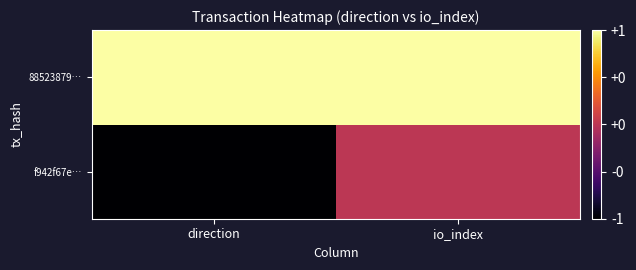

Reading right to left, list all the values displayed in this chart.

f942f67e…: io_index=0	direction=-1
88523879…: io_index=1	direction=1